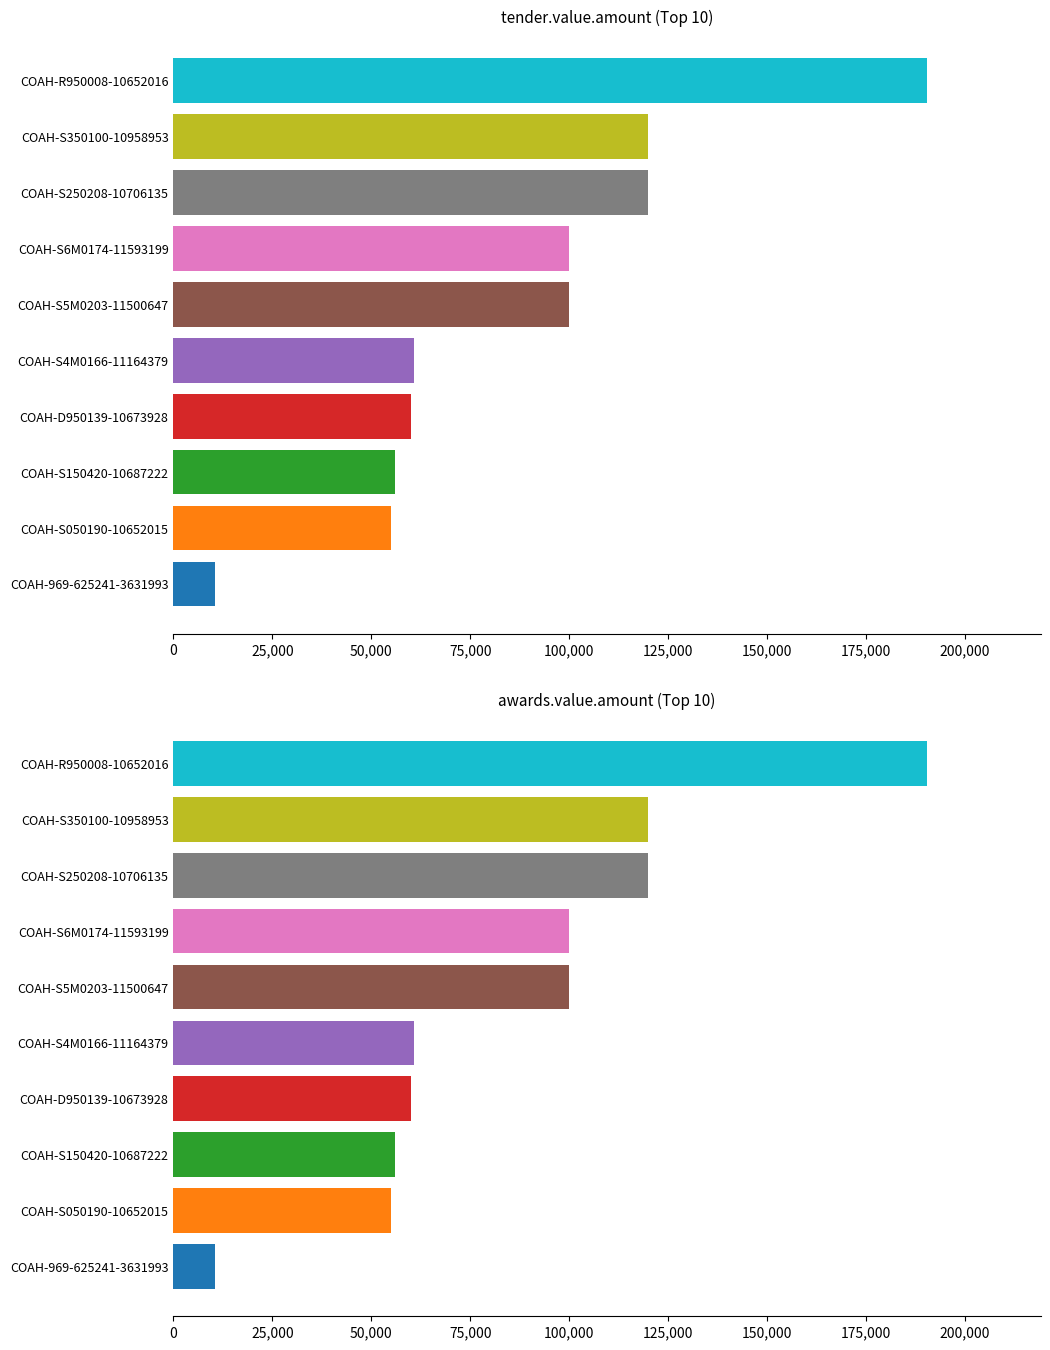

The value of awards.value.amount at COAH-S6M0174-11593199 is 176967. True or false?

False